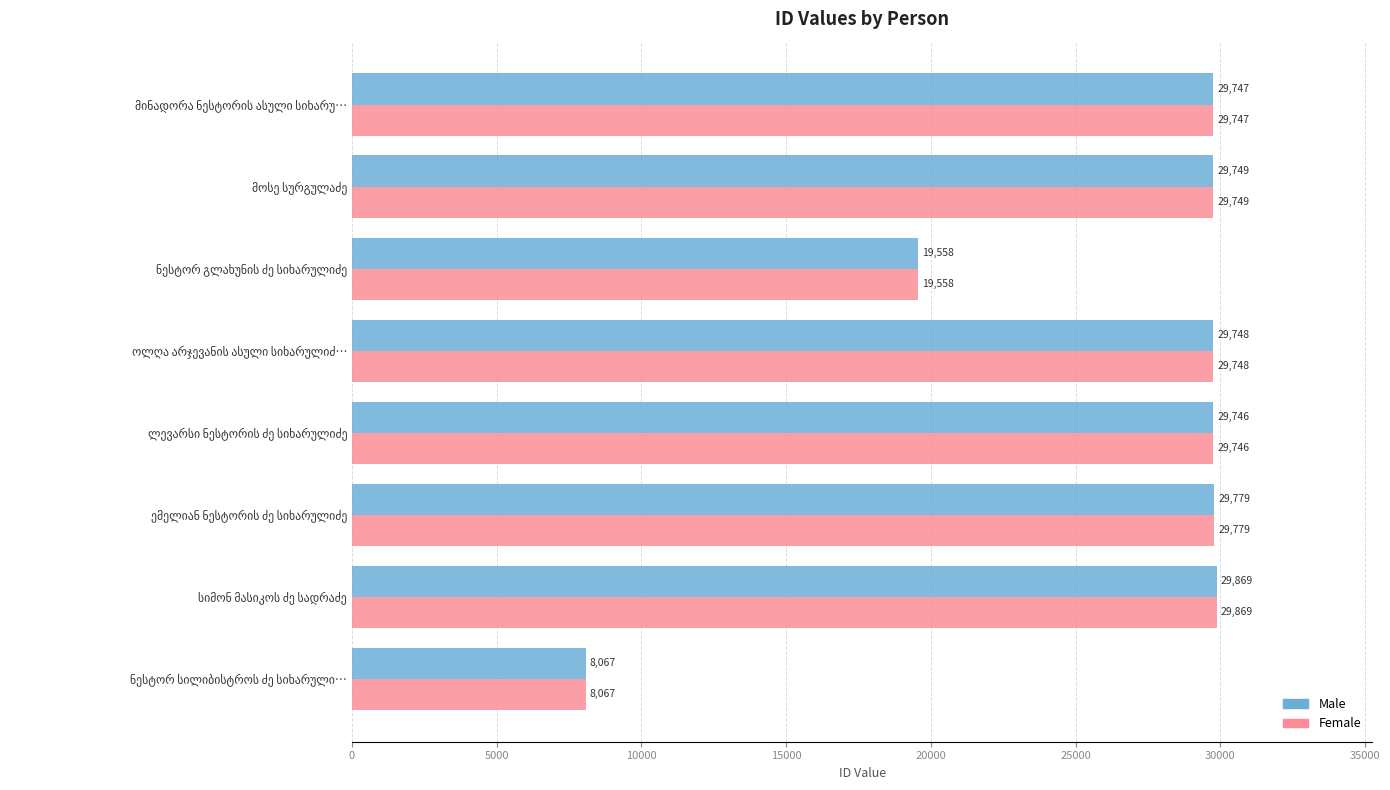

What is the difference between the second highest and second lowest values in the Female series?

10221